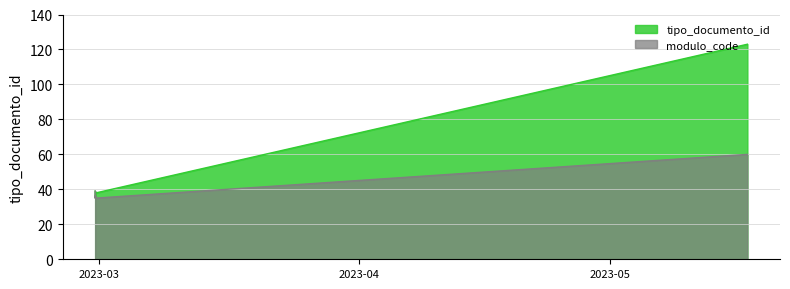

What is the value of the tipo_documento_id point at the 2nd from the left?

38